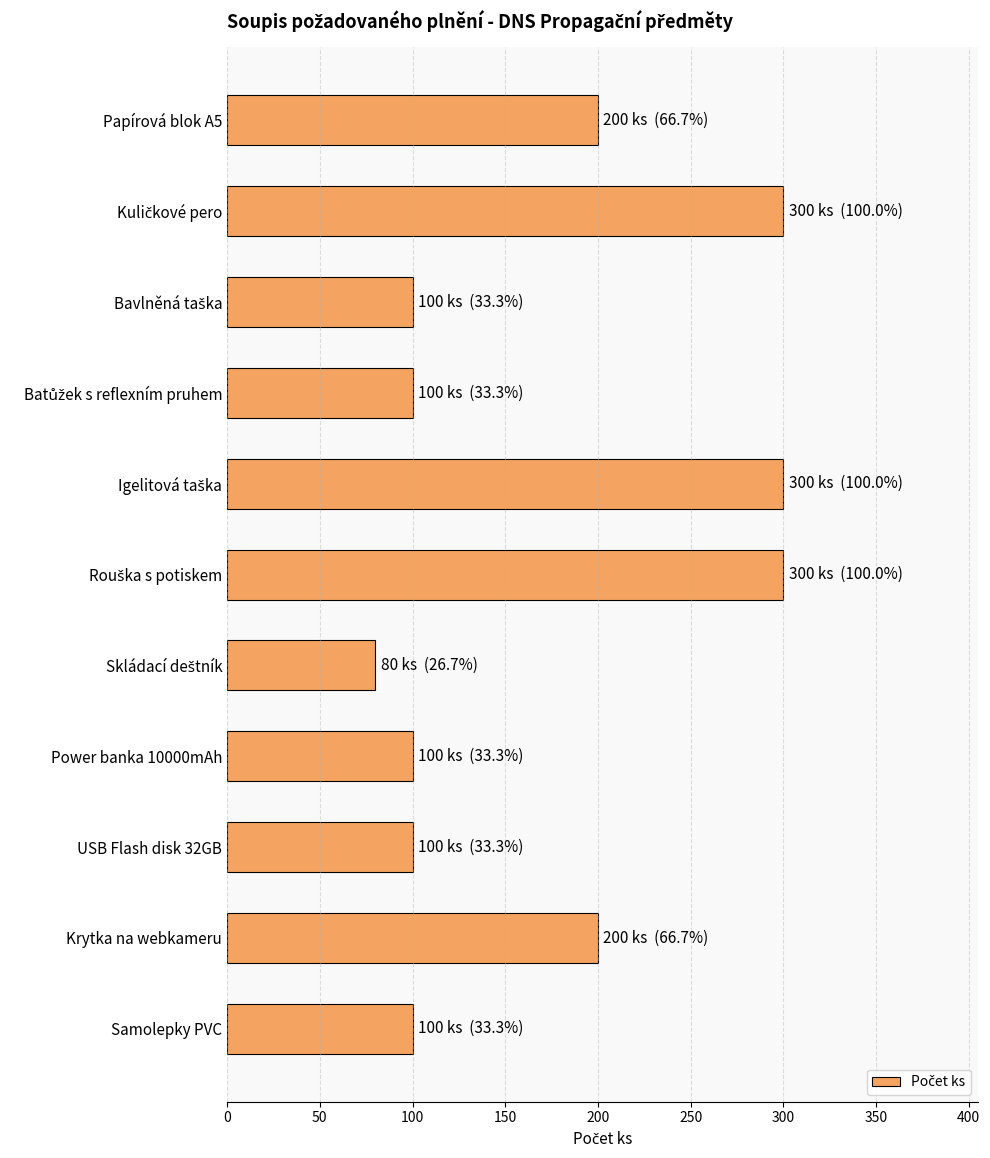

What is the difference between the second highest and second lowest values?

200